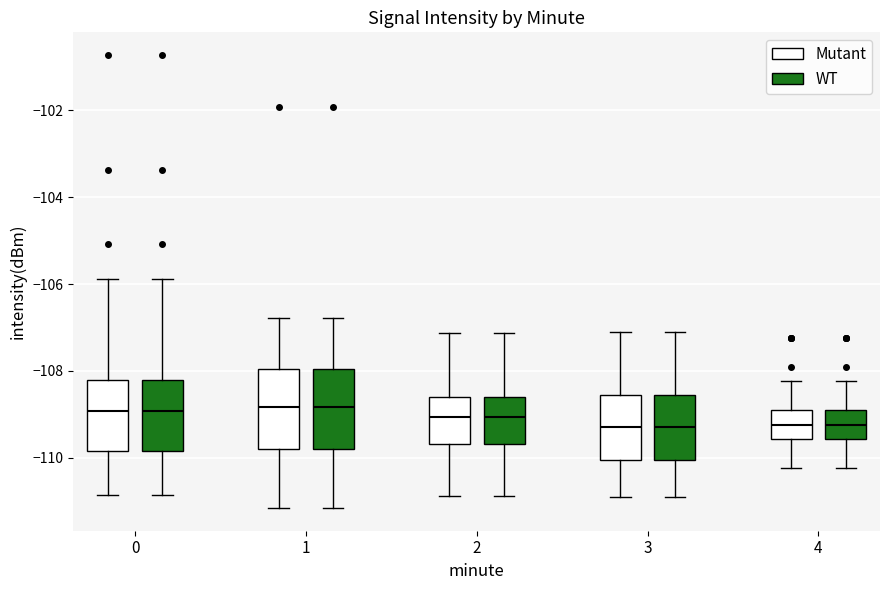

Reading left to right, transcribe this box plot: for each box, give where its median line is, the range the box spans, and where its two whiskers end, as read against the y-axis. The values are not printed on the chart, so give them approximately, as read against the axis.

0 (Mutant): median -109.0, box -109.8 to -108.2, whiskers -110.8 to -105.8
0 (WT): median -109.0, box -109.8 to -108.2, whiskers -110.8 to -105.8
1 (Mutant): median -108.8, box -109.8 to -108.0, whiskers -111.2 to -106.8
1 (WT): median -108.8, box -109.8 to -108.0, whiskers -111.2 to -106.8
2 (Mutant): median -109.0, box -109.6 to -108.6, whiskers -110.8 to -107.2
2 (WT): median -109.0, box -109.6 to -108.6, whiskers -110.8 to -107.2
3 (Mutant): median -109.2, box -110.0 to -108.6, whiskers -110.8 to -107.0
3 (WT): median -109.2, box -110.0 to -108.6, whiskers -110.8 to -107.0
4 (Mutant): median -109.2, box -109.6 to -109.0, whiskers -110.2 to -108.2
4 (WT): median -109.2, box -109.6 to -109.0, whiskers -110.2 to -108.2